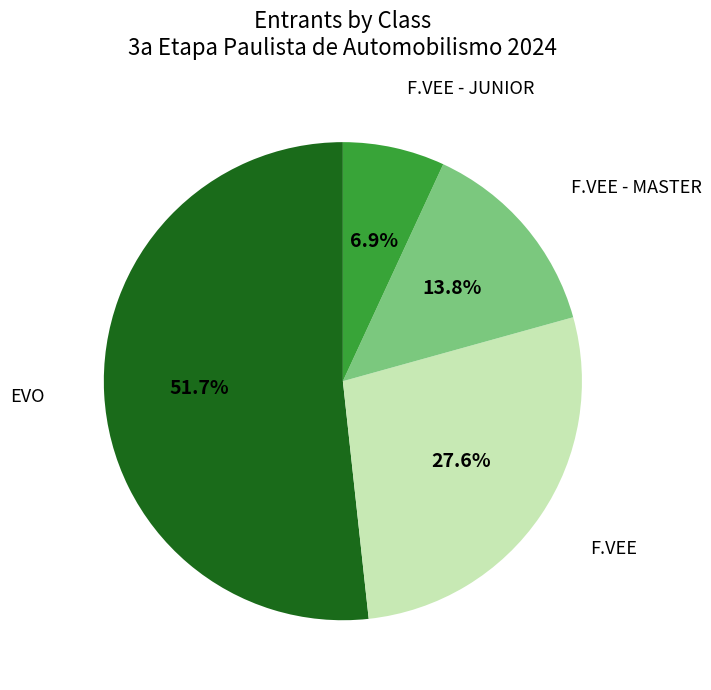

Is there a majority slice in this chart?

Yes